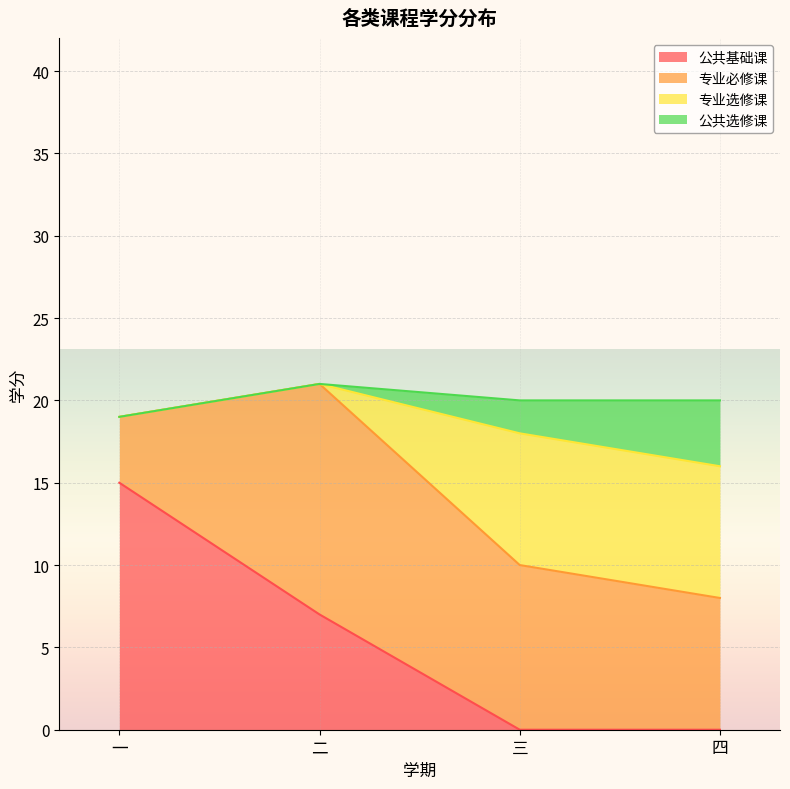

At which label does 专业必修课 reach its minimum?

一